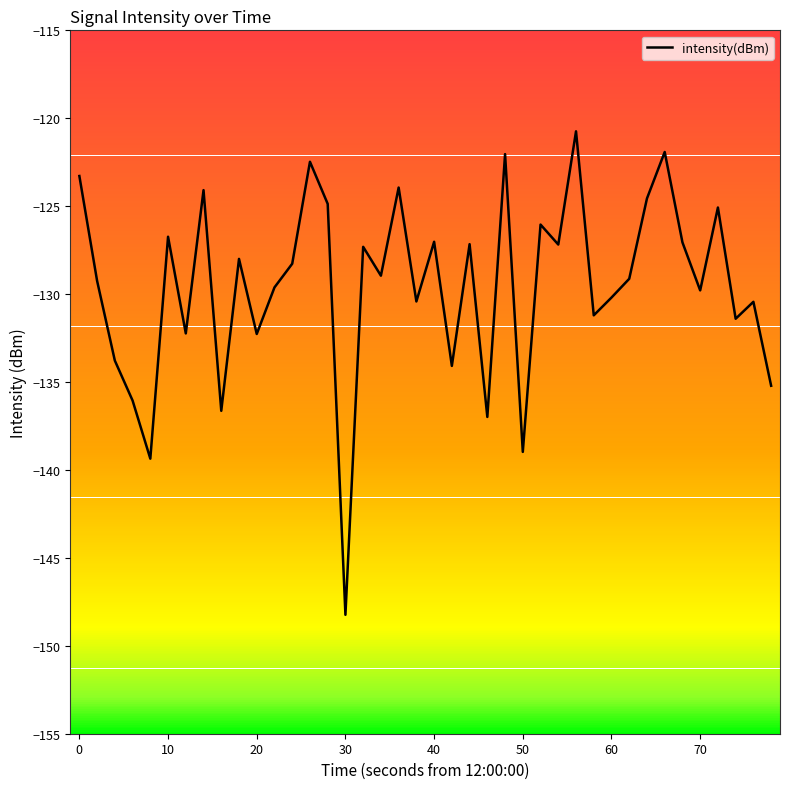

How many values are below -128?

22